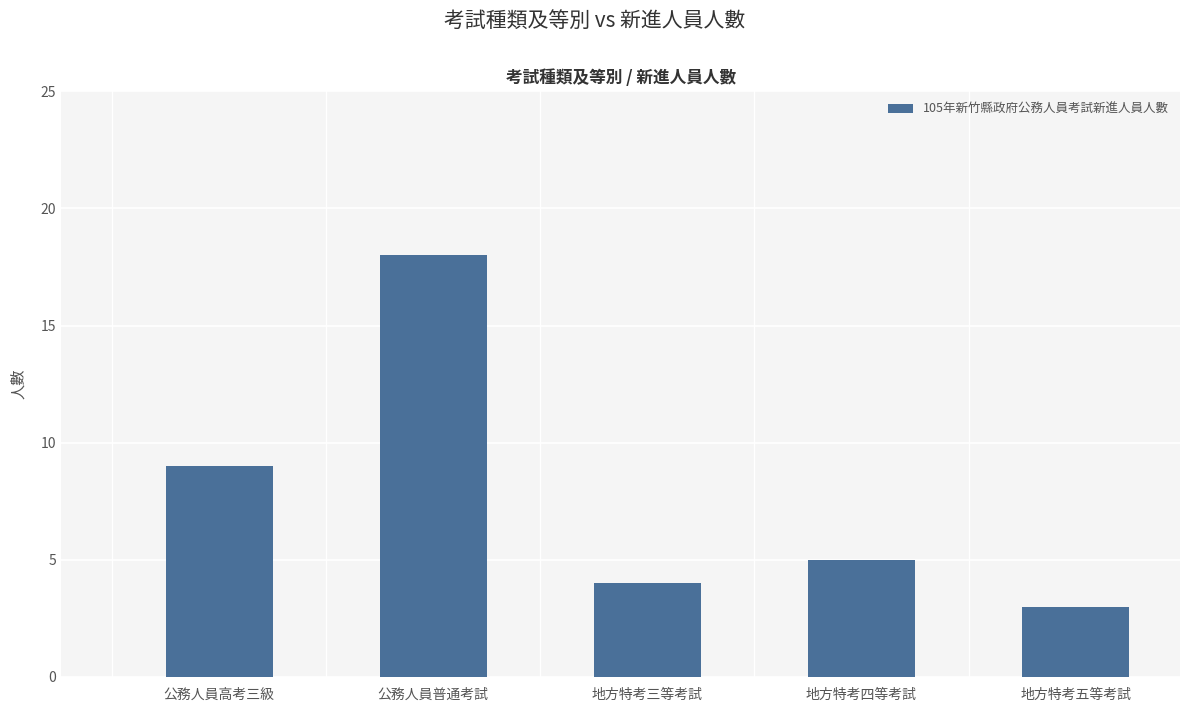

Reading left to right, extract all data points from this chart.

公務人員高考三級=9	公務人員普通考試=18	地方特考三等考試=4	地方特考四等考試=5	地方特考五等考試=3